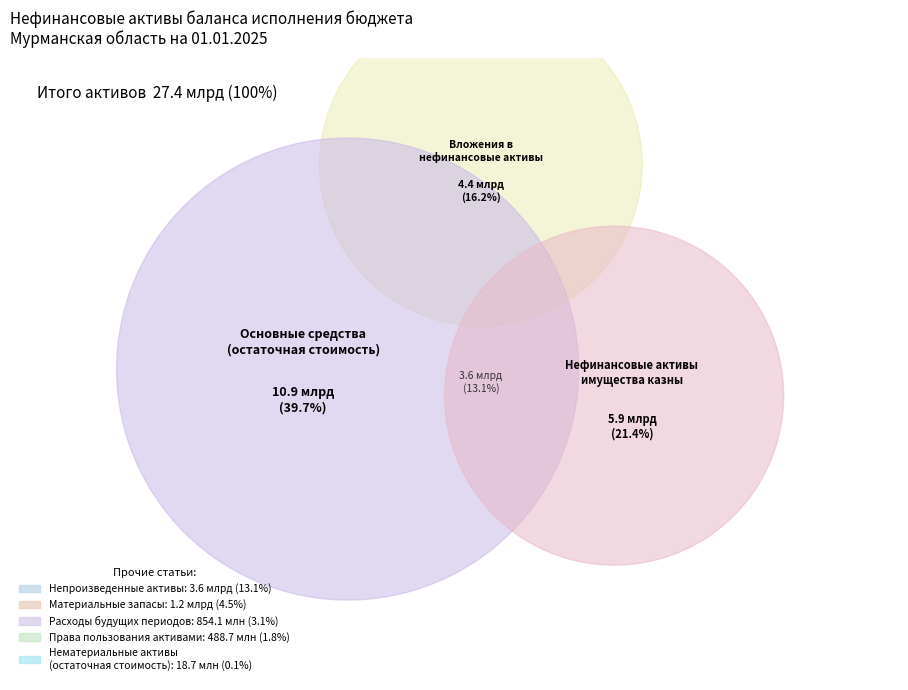

How many segments does this pie chart have?

8